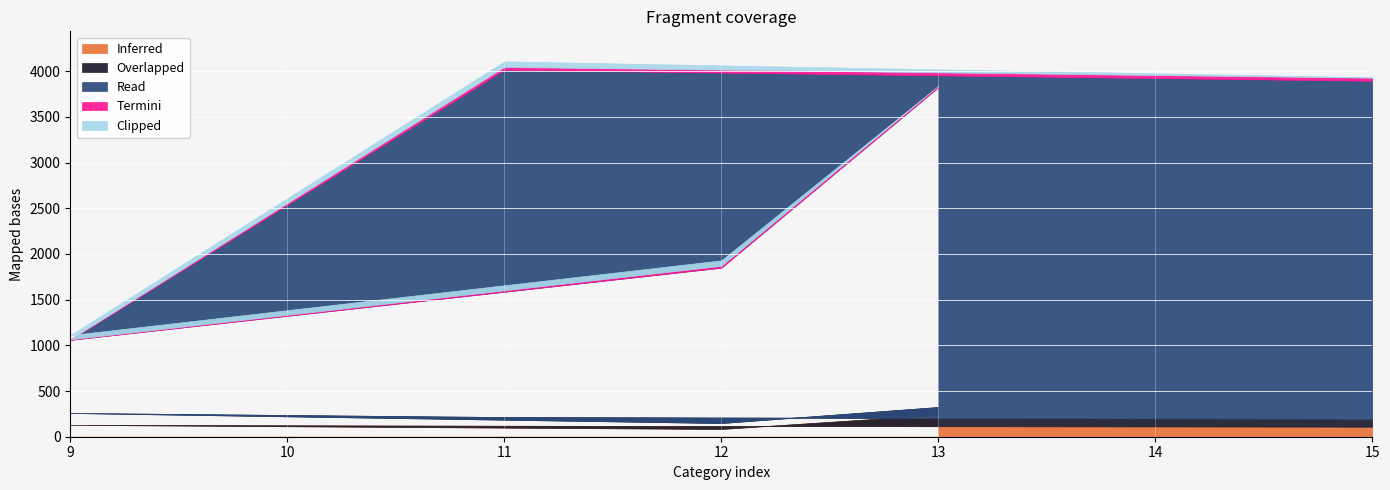

Is it true that Inferred equals 120.0 at 11?

True